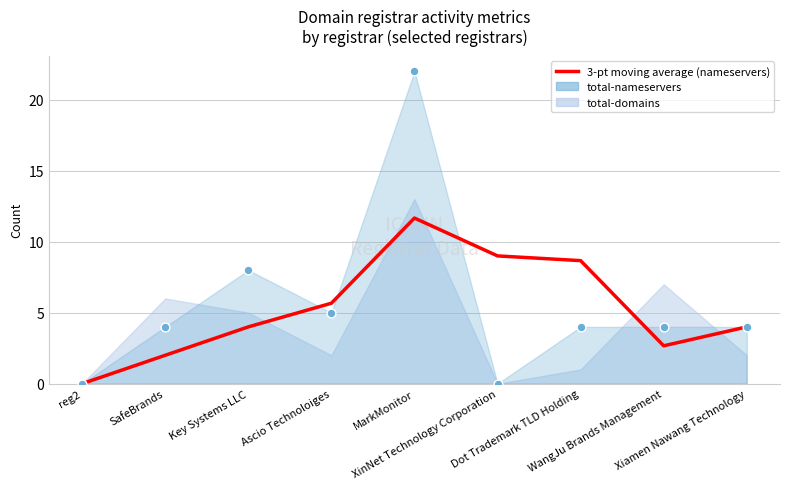

Between reg2 and WangJu Brands Management, which is larger?

WangJu Brands Management